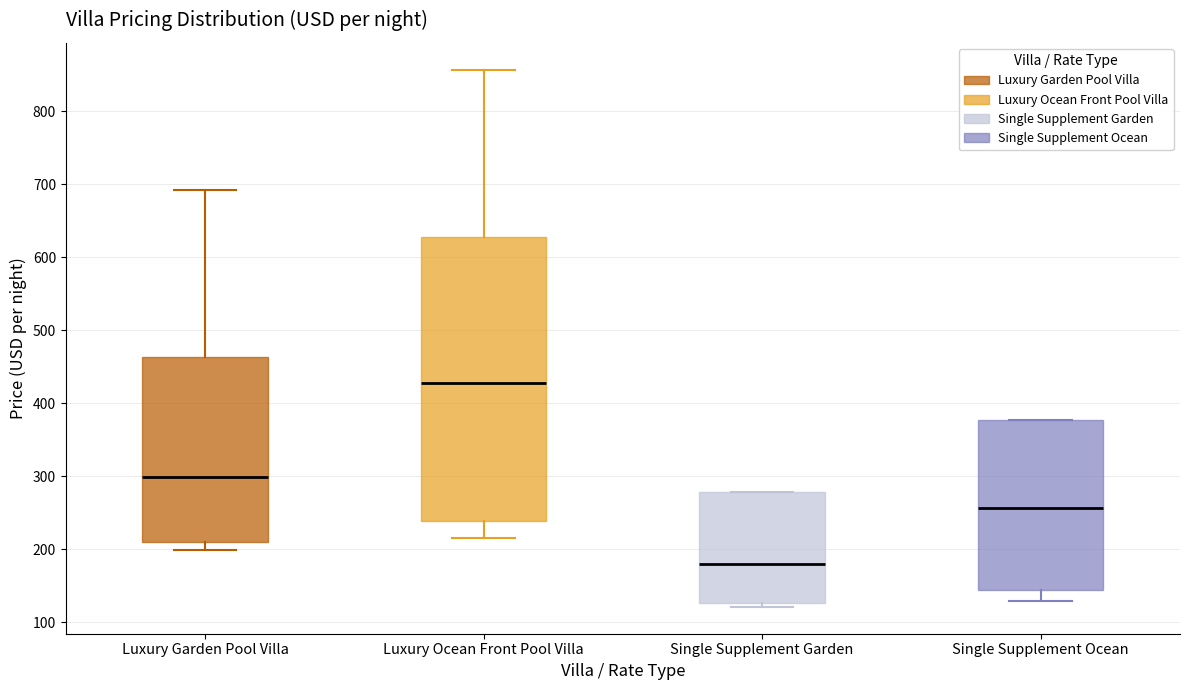

Where does the lower whisker of the box for Single Supplement Ocean end on the y-axis? The values are not printed on the chart, so give them approximately, as read against the axis.

130